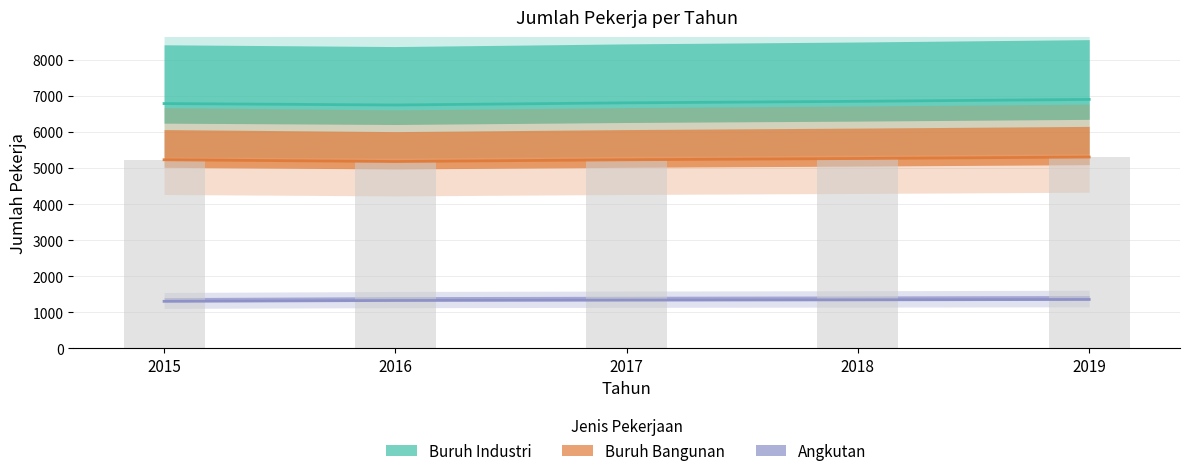

Count the number of data series in this chart.

3